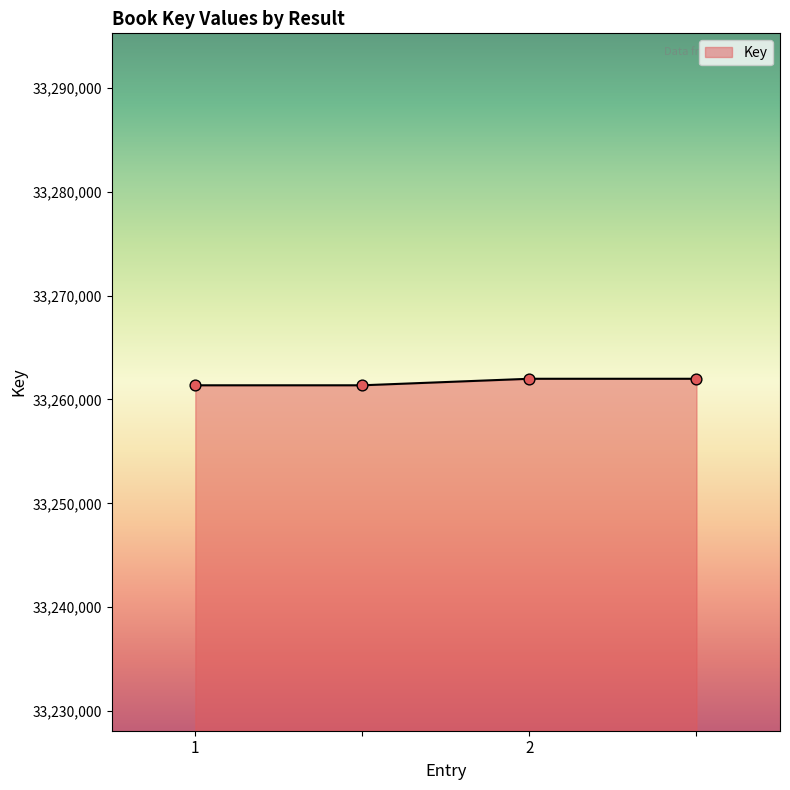

True or false: the data has more than 1 interior local peaks.

False